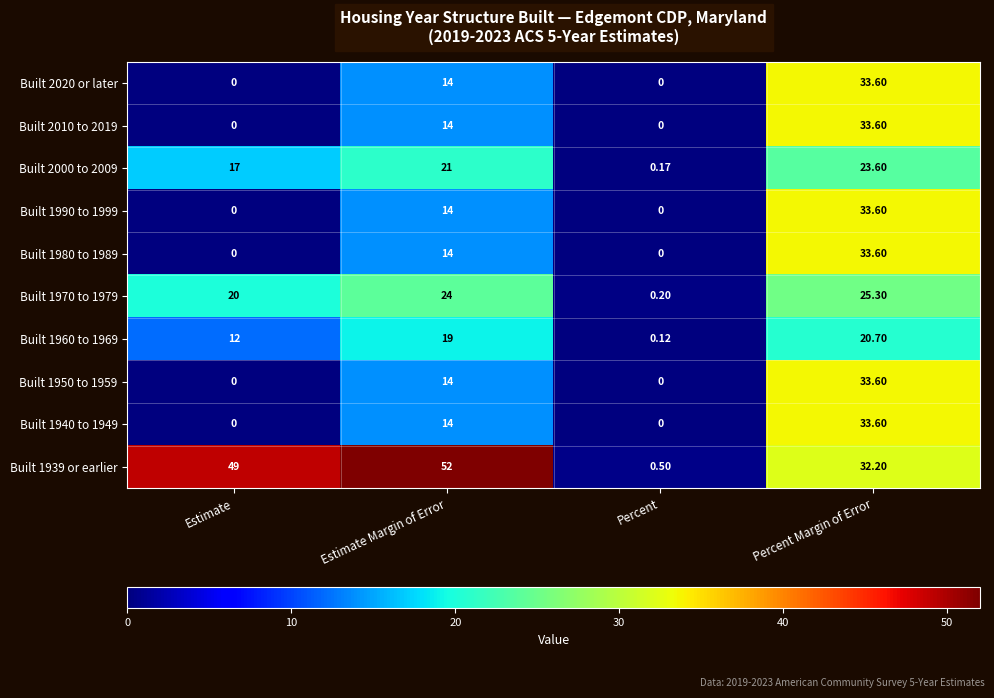

At which category is the sum across all series the highest?

Percent Margin of Error